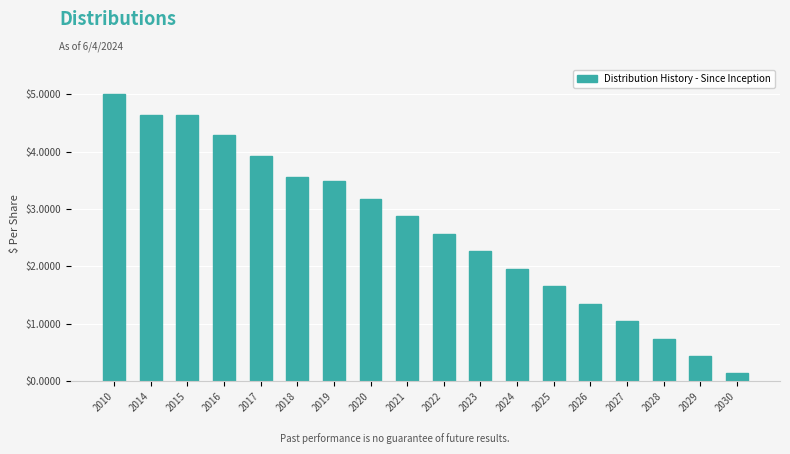

Reading left to right, transcribe all the data shown in this chart.

5.0	4.6	4.6	4.3	3.9	3.6	3.5	3.2	2.9	2.6	2.3	2.0	1.7	1.4	1.0	0.7	0.4	0.1